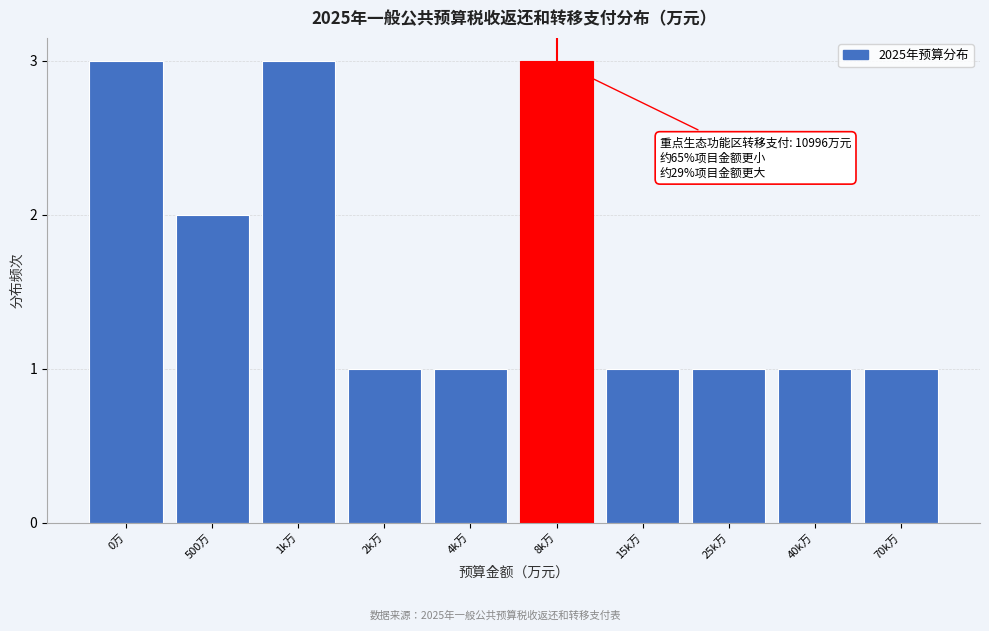

Reading right to left, list all the values displayed in this chart.

1	1	1	1	3	1	1	3	2	3